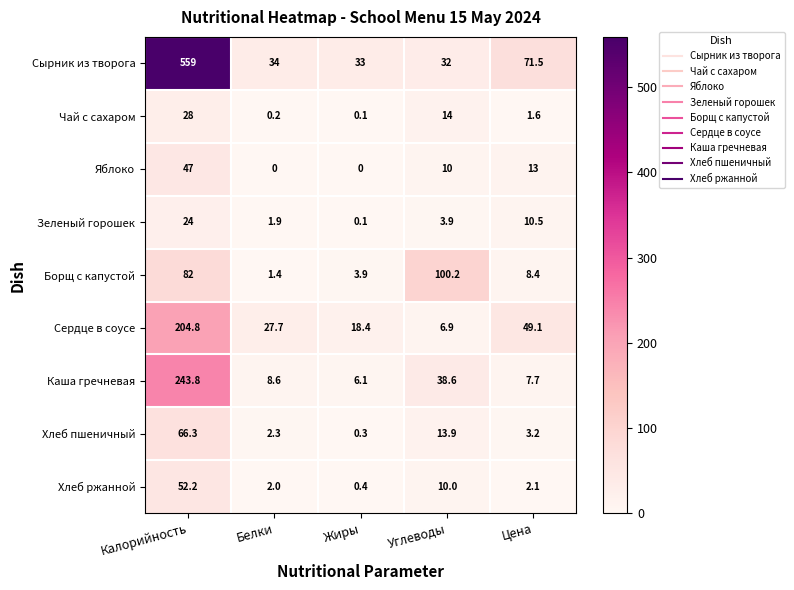

The value of Хлеб ржанной at Калорийность is 52.2. True or false?

True